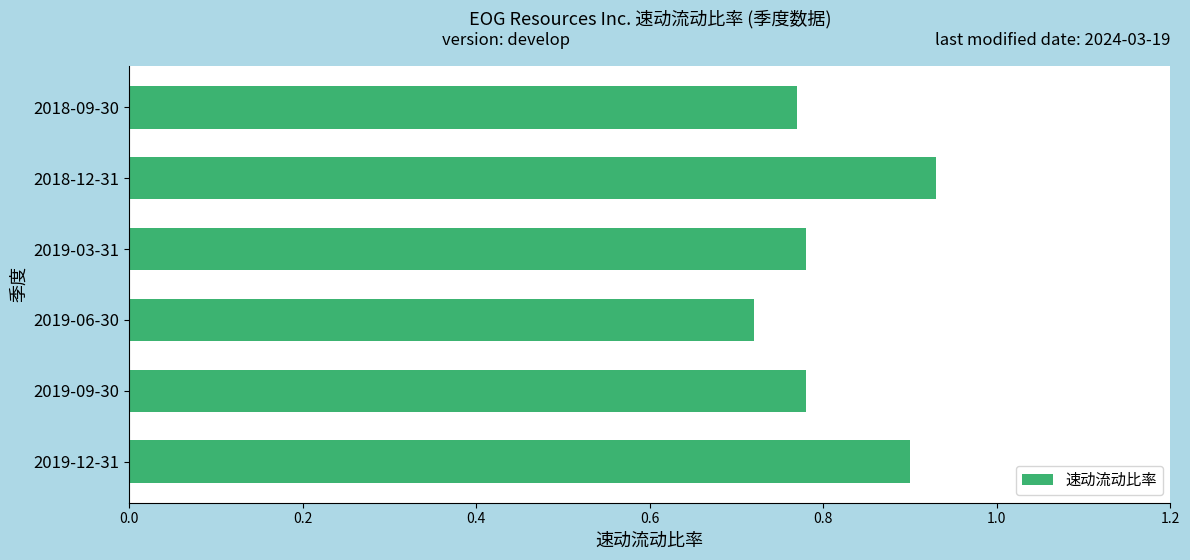

True or false: the data shows 0.9 at 2018-12-31.

True